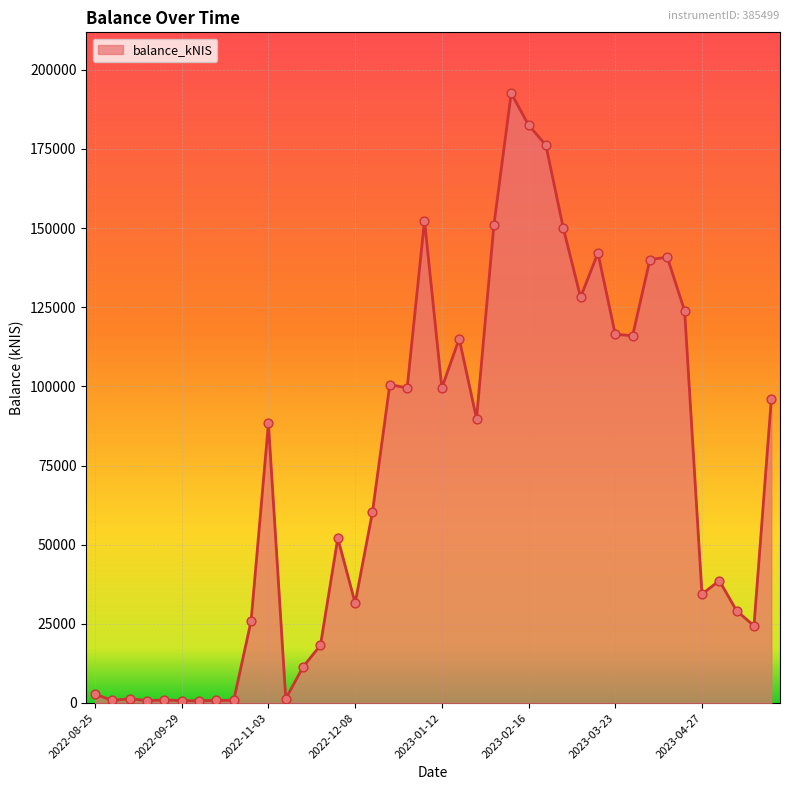

What is the maximum value shown in the chart?

192543.9